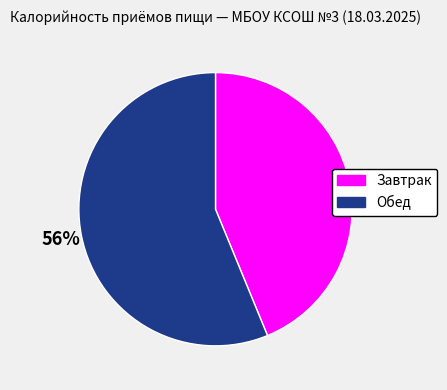

What is the ratio of the value at Завтрак to the value at Обед?

0.8